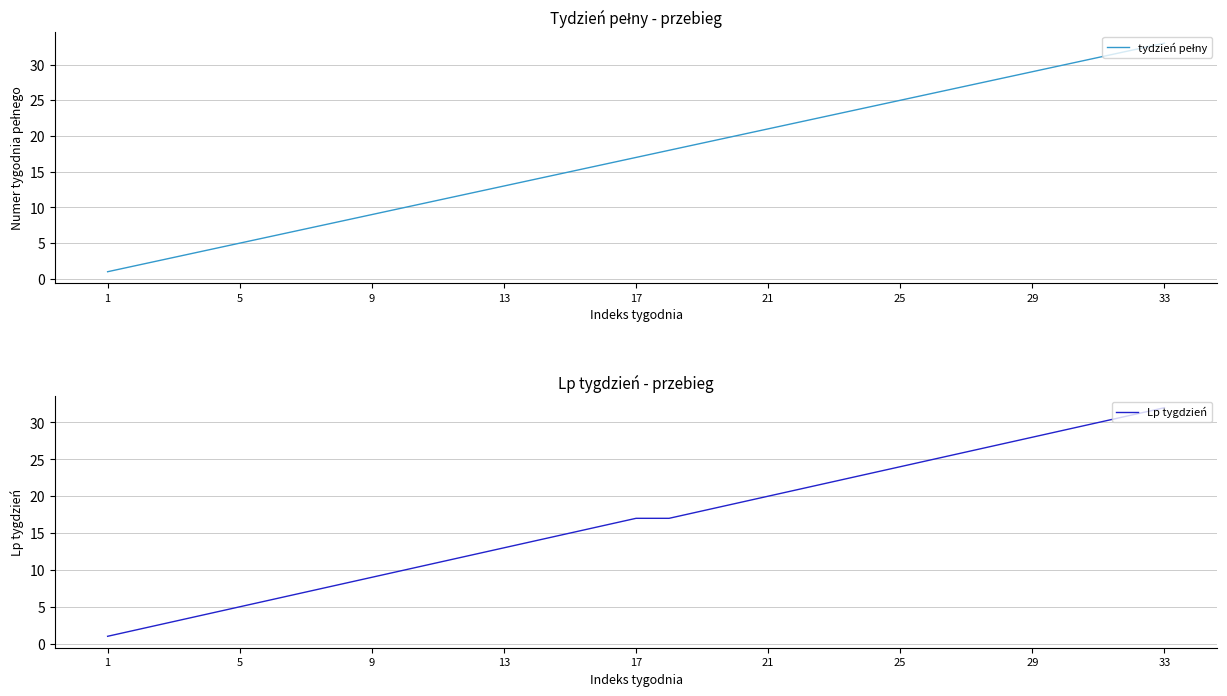

What is the average value of the Lp tygdzień series?

17